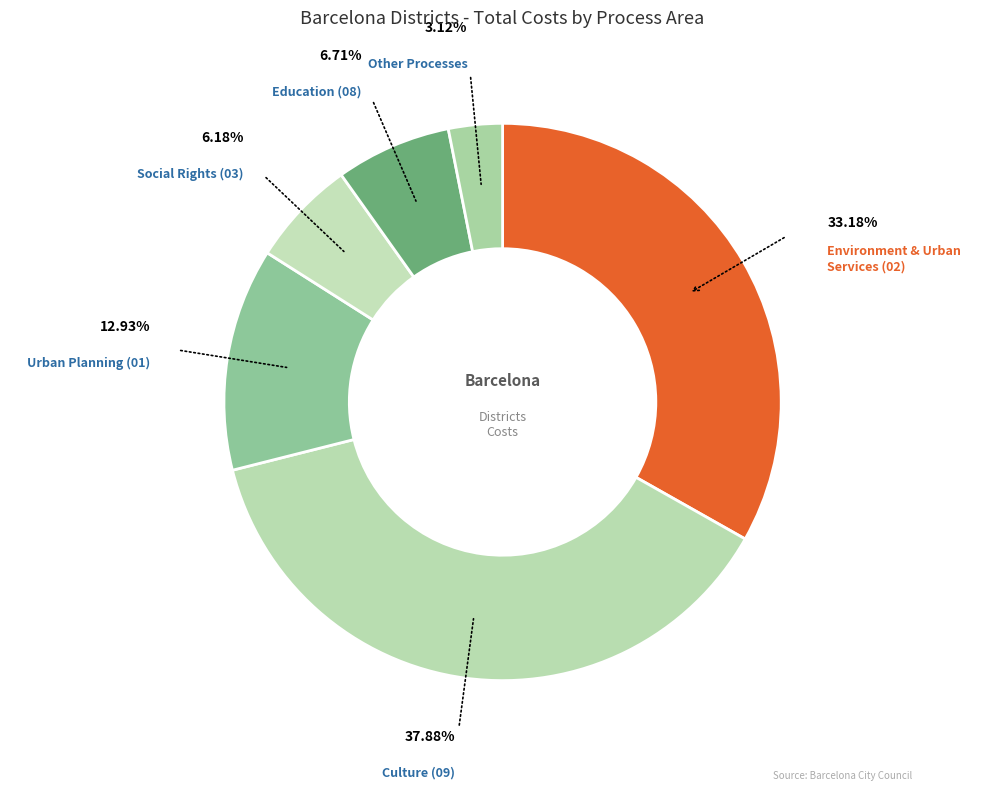

Rank the categories by value from lowest to highest.

Other Processes, Social Rights (03), Education (08), Urban Planning (01), Environment and Urban Services (02), Culture (09)